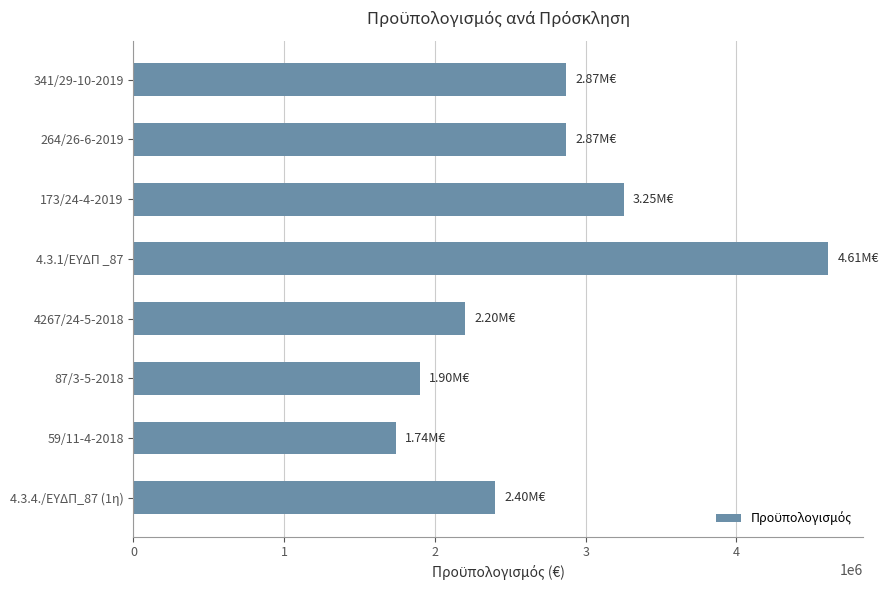

How many distinct data groups are displayed?

1